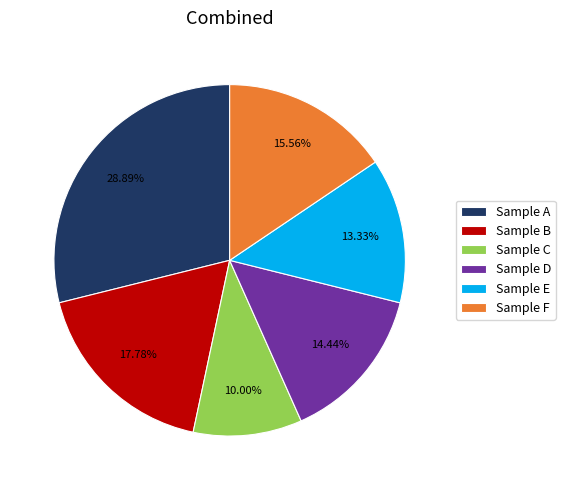

Which slice is the smallest?

Sample C